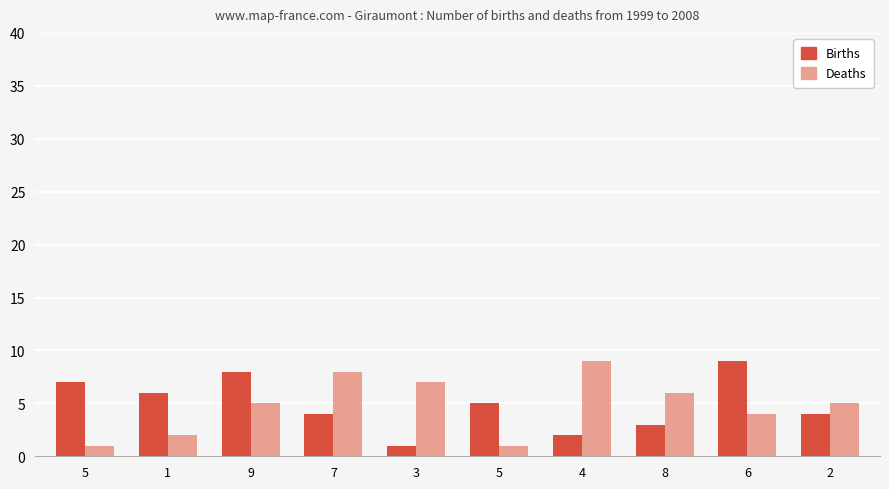

How many groups of bars are there?

10